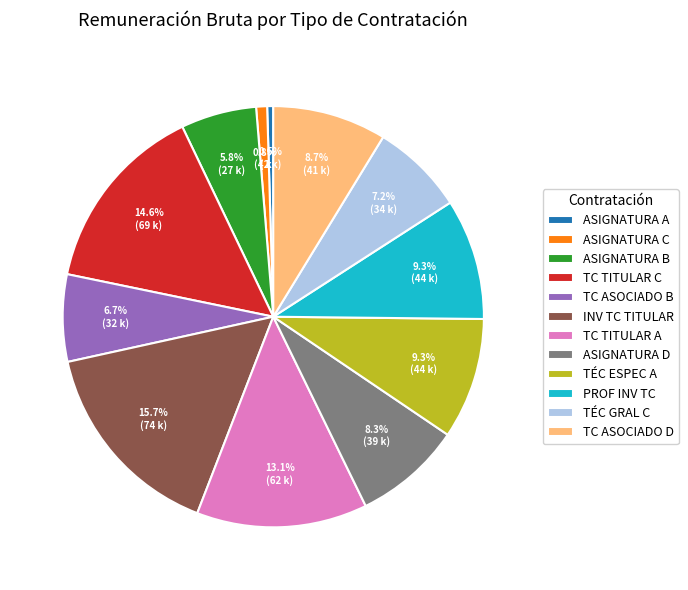

Is the sum of ASIGNATURA D and TC ASOCIADO B greater than half?

No